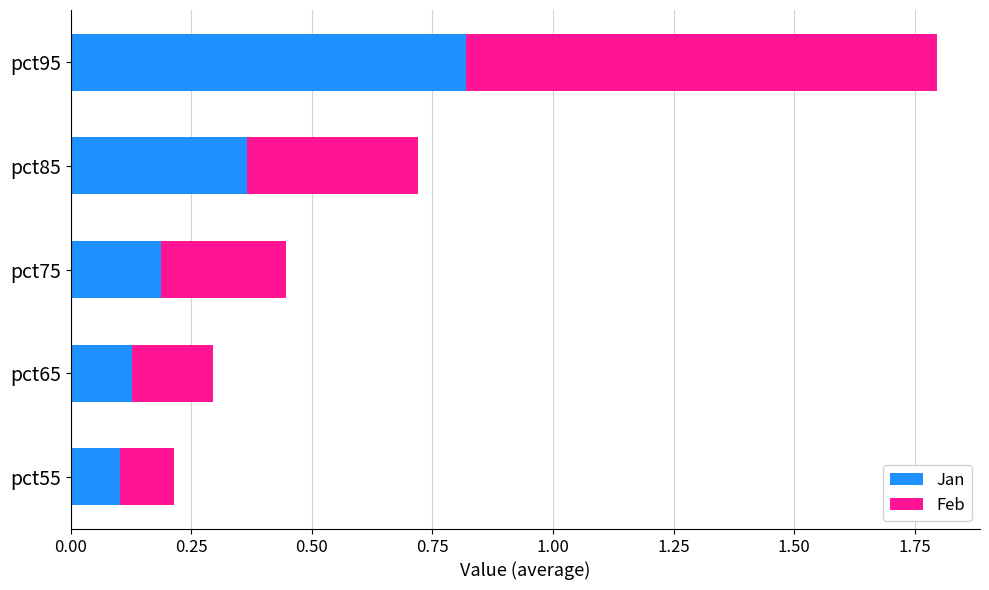

At which category is the sum across all series the highest?

pct95